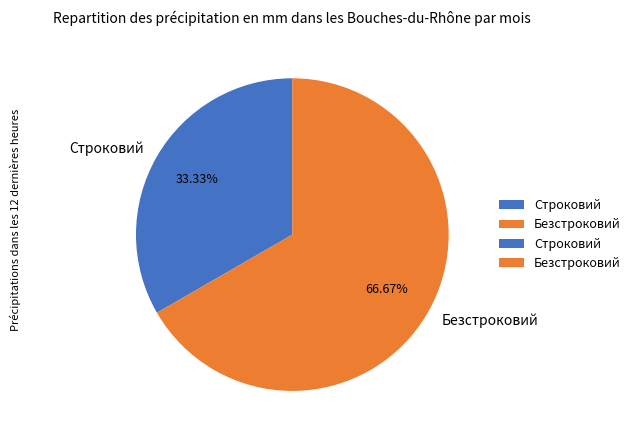

Combined, what portion of the pie is Безстроковий and Строковий?

100.0%